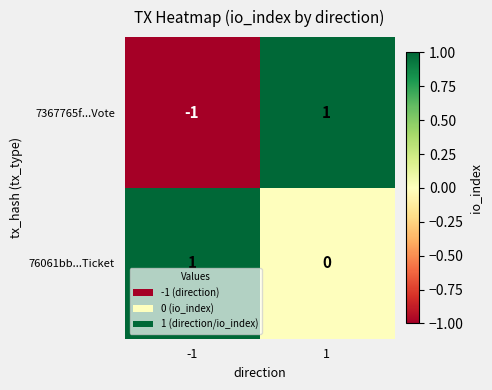

Rank the series by their average value, from lowest to highest.

7367765f...Vote, 76061bb...Ticket